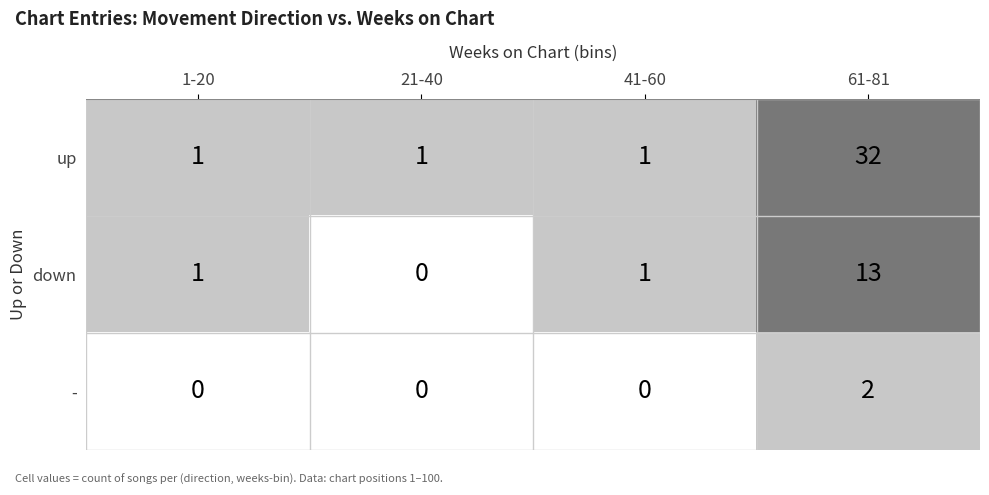

What is the difference between the maximum and minimum values in the down series?

13